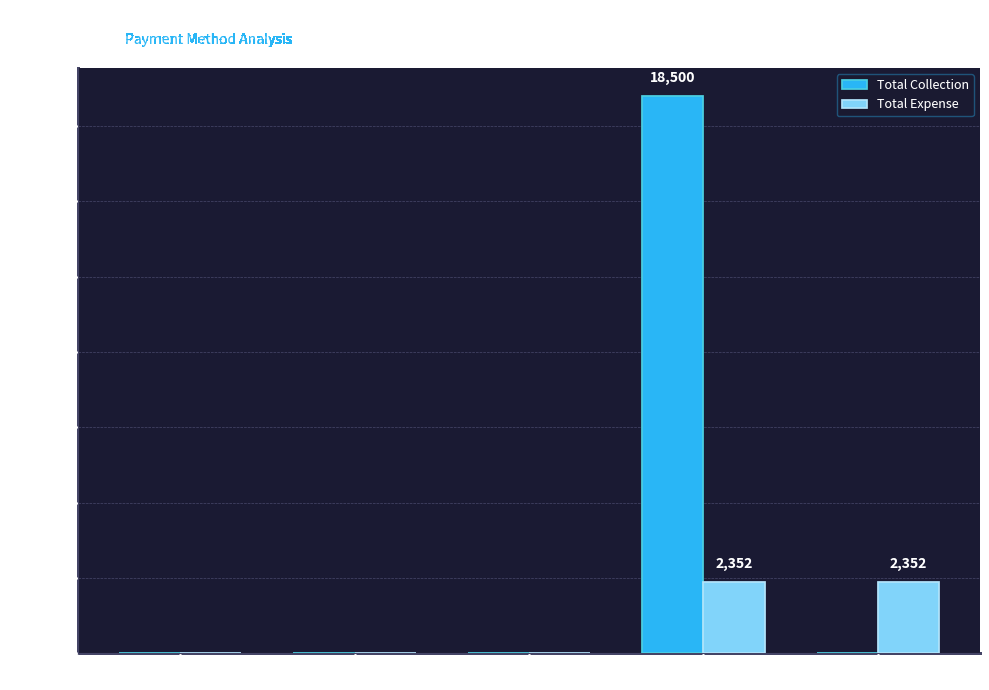

Reading left to right, what are all the values shown in this chart?

Total Collection: Cash=0	Cheque=0	Card=0	Online=18500	Other=0
Total Expense: Cash=0	Cheque=0	Card=0	Online=2352	Other=2352